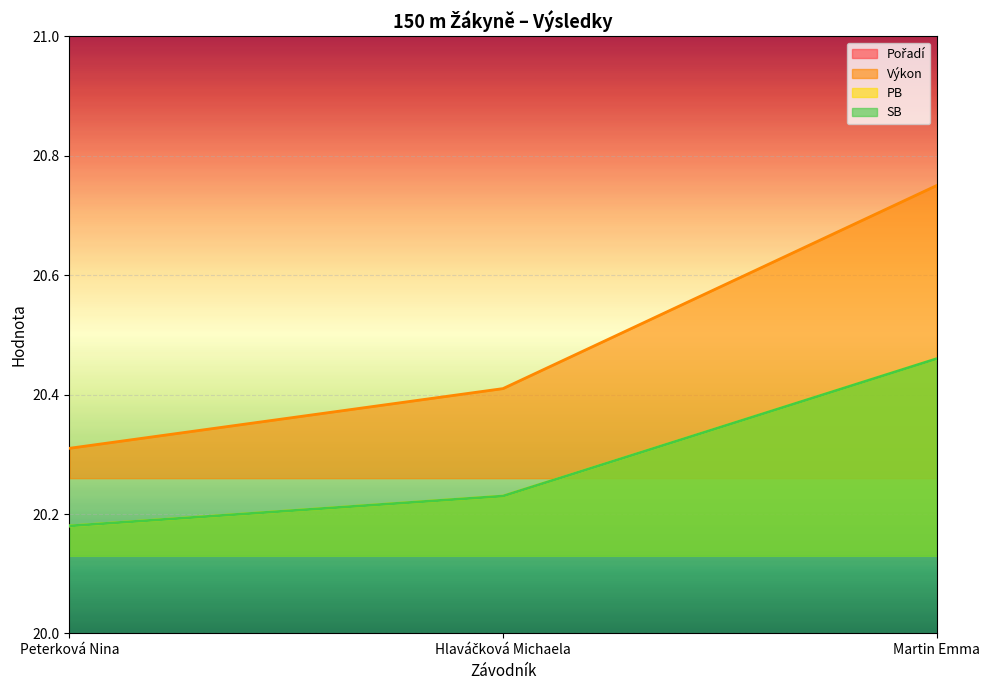

Which series has the widest spread of values?

Pořadí